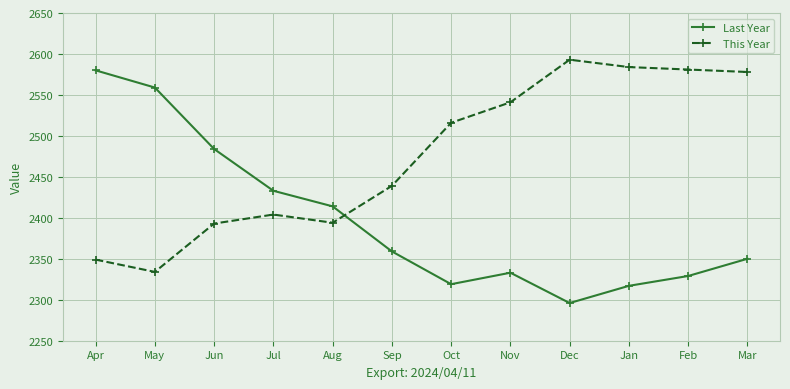

What is the average value of the Last Year series?

2398